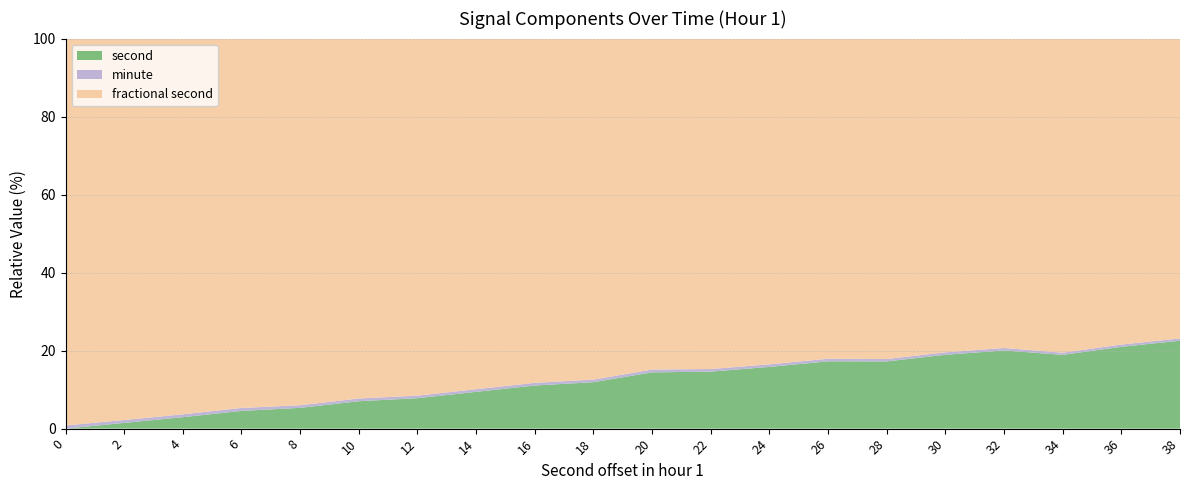

What is the maximum value for second?

22.5